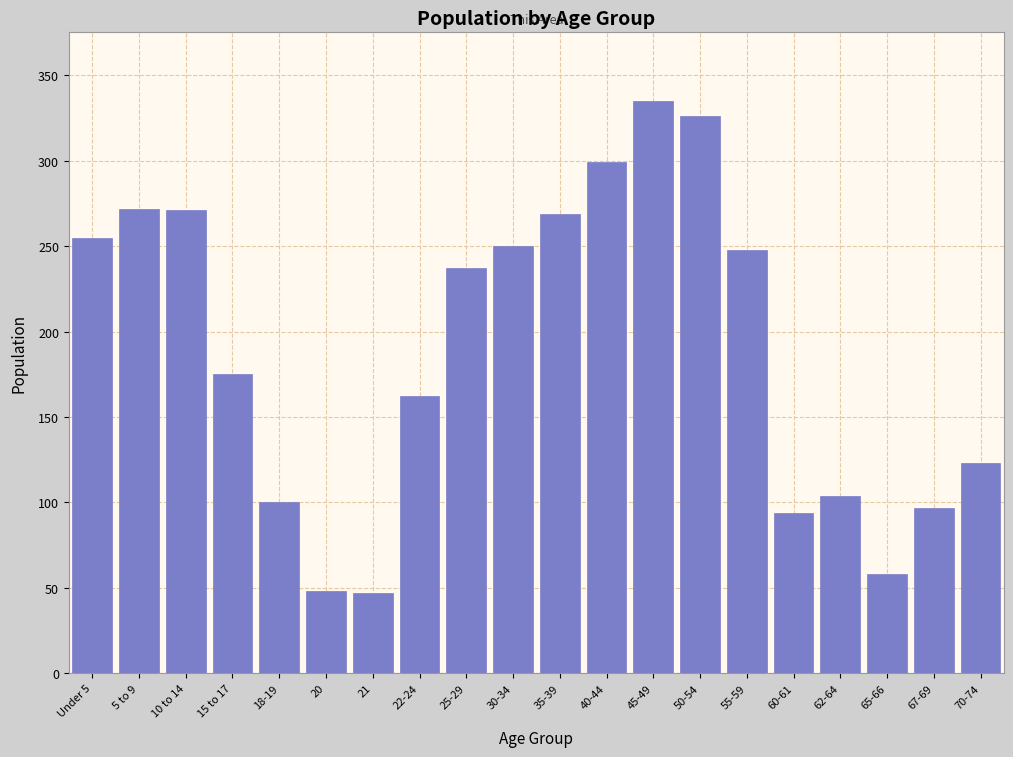

What is the sum of the values at 22-24 and 67-69?

259